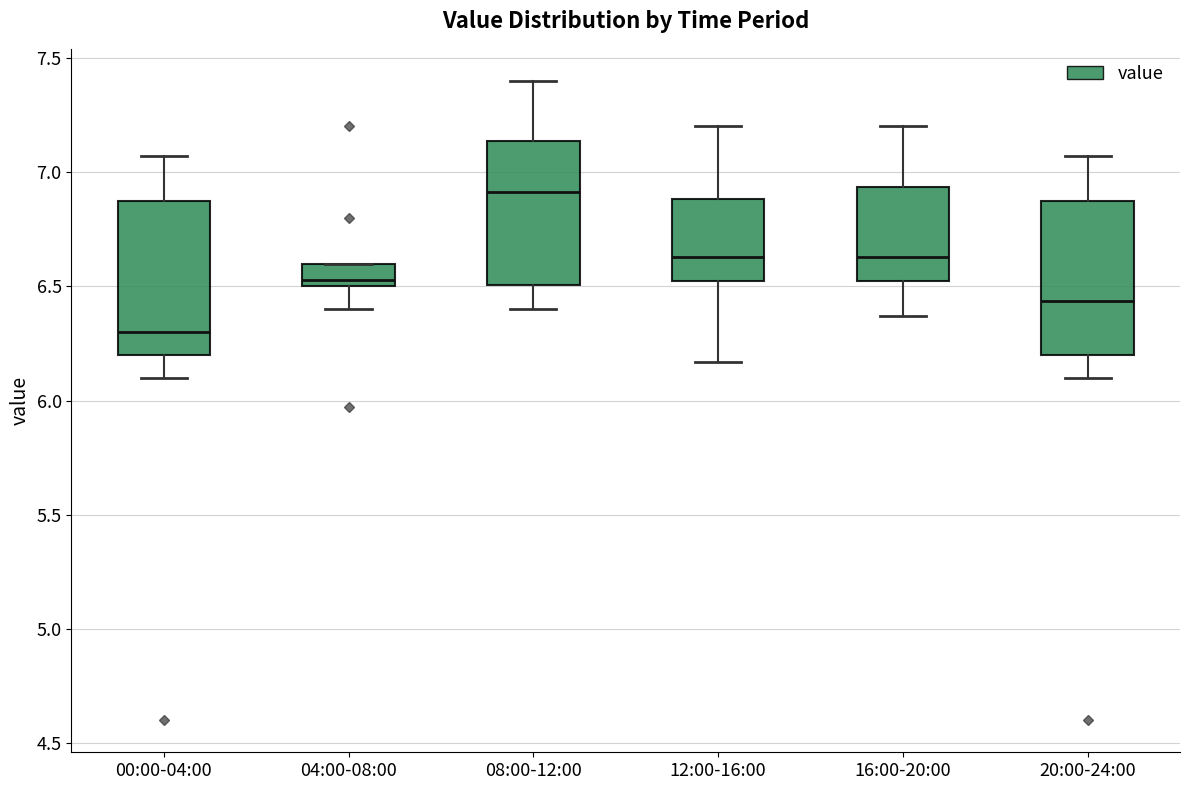

Reading left to right, read every box against the y-axis: the position of its median line, the range the box covers, and the ends of its whiskers. The values are not printed on the chart, so give them approximately, as read against the axis.

00:00-04:00: median 6.30, box 6.20 to 6.90, whiskers 6.10 to 7.05
04:00-08:00: median 6.55, box 6.50 to 6.60, whiskers 6.40 to 6.60
08:00-12:00: median 6.90, box 6.50 to 7.15, whiskers 6.40 to 7.40
12:00-16:00: median 6.65, box 6.55 to 6.90, whiskers 6.15 to 7.20
16:00-20:00: median 6.65, box 6.55 to 6.95, whiskers 6.35 to 7.20
20:00-24:00: median 6.45, box 6.20 to 6.90, whiskers 6.10 to 7.05